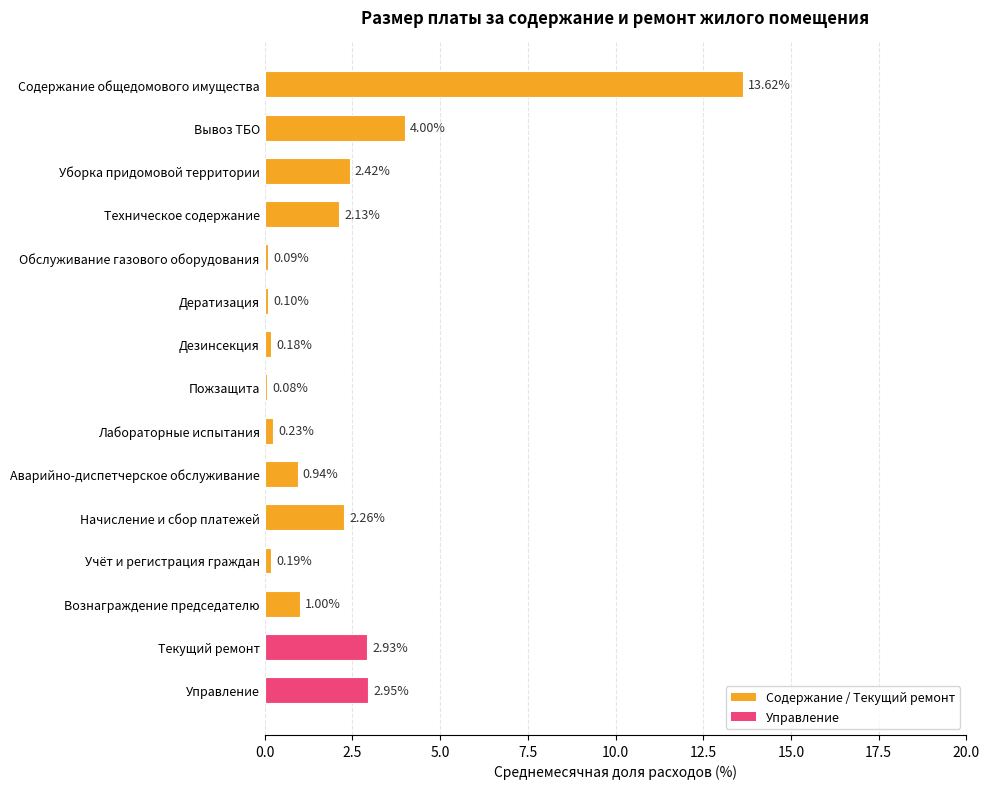

What is the sum of all values?

33.1